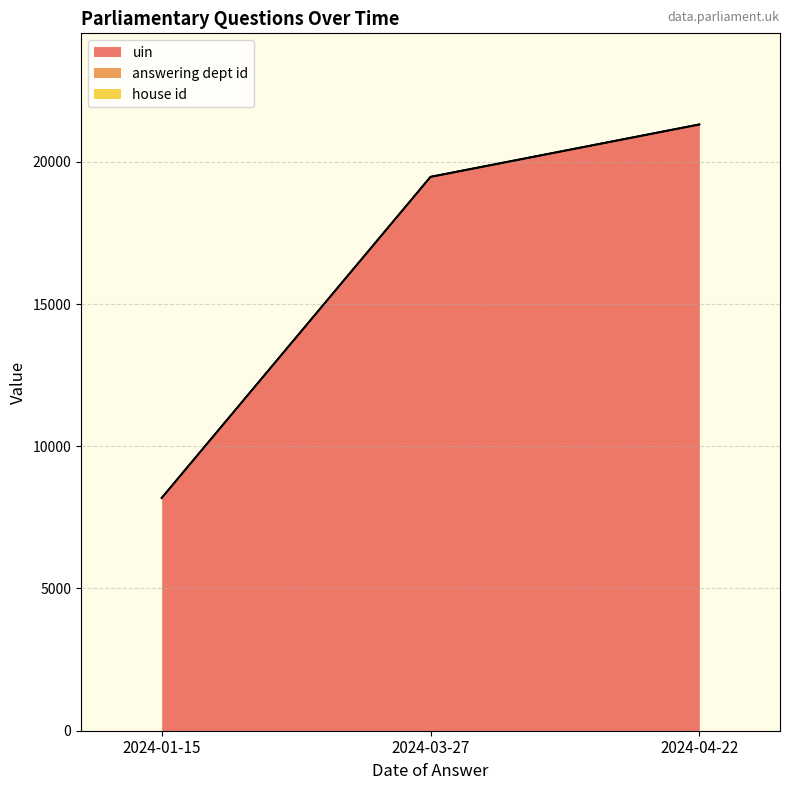

What is the value of the answering dept id point at the 1st from the left?

14